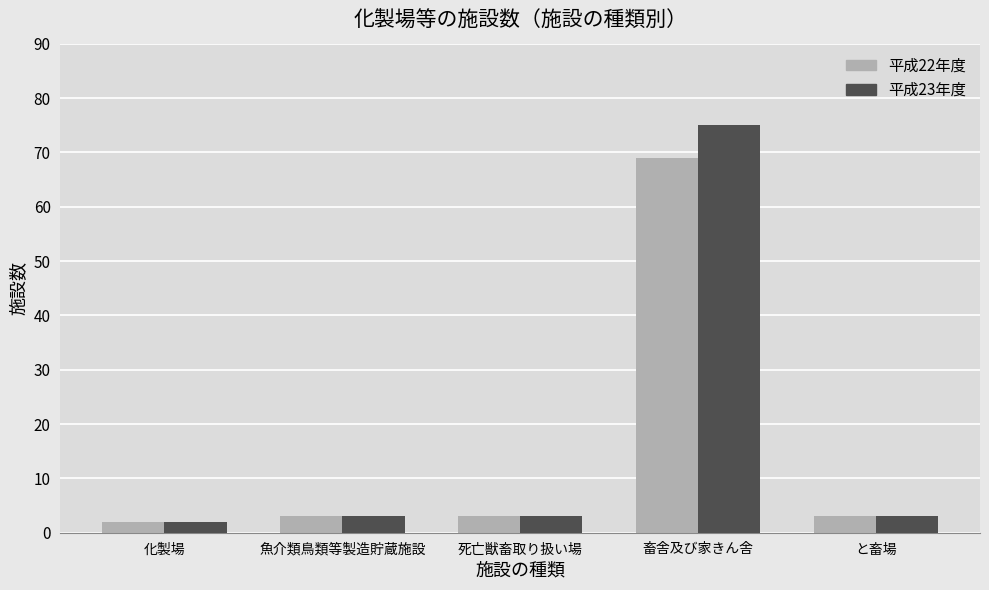

What is the sum of the 平成22年度 values at 畜舎及び家きん舎 and と畜場?

72